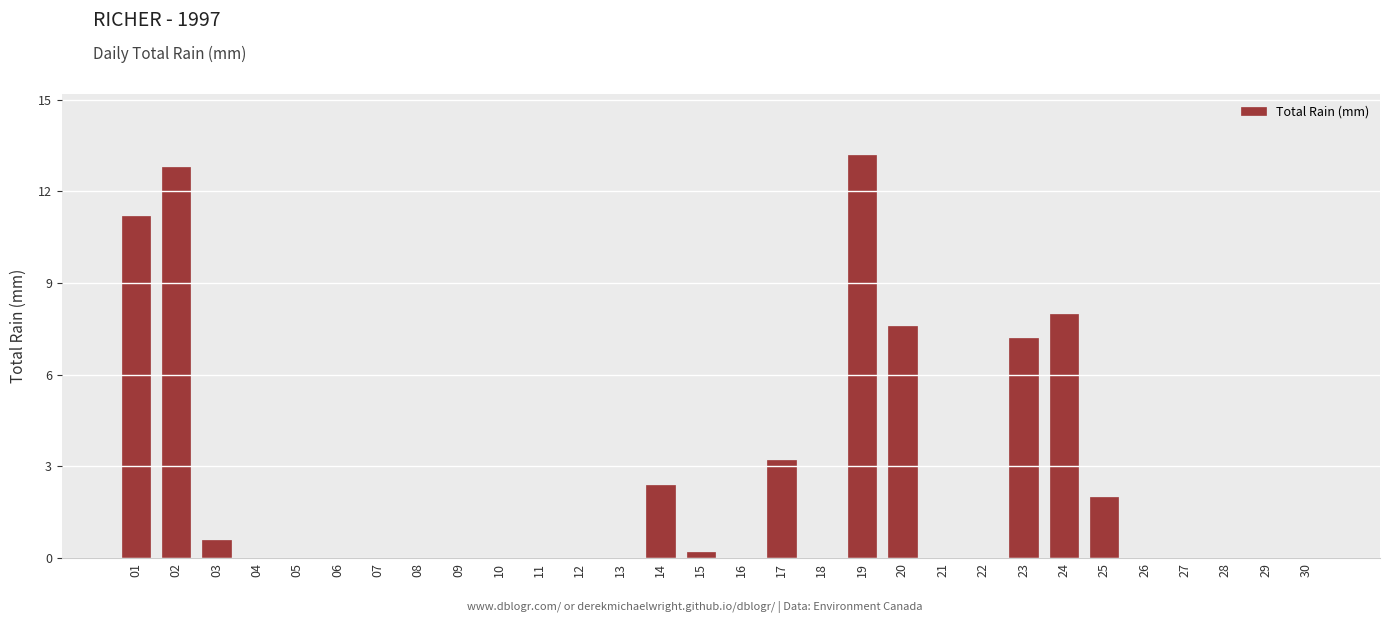

The value at 22 is 0.0. True or false?

True